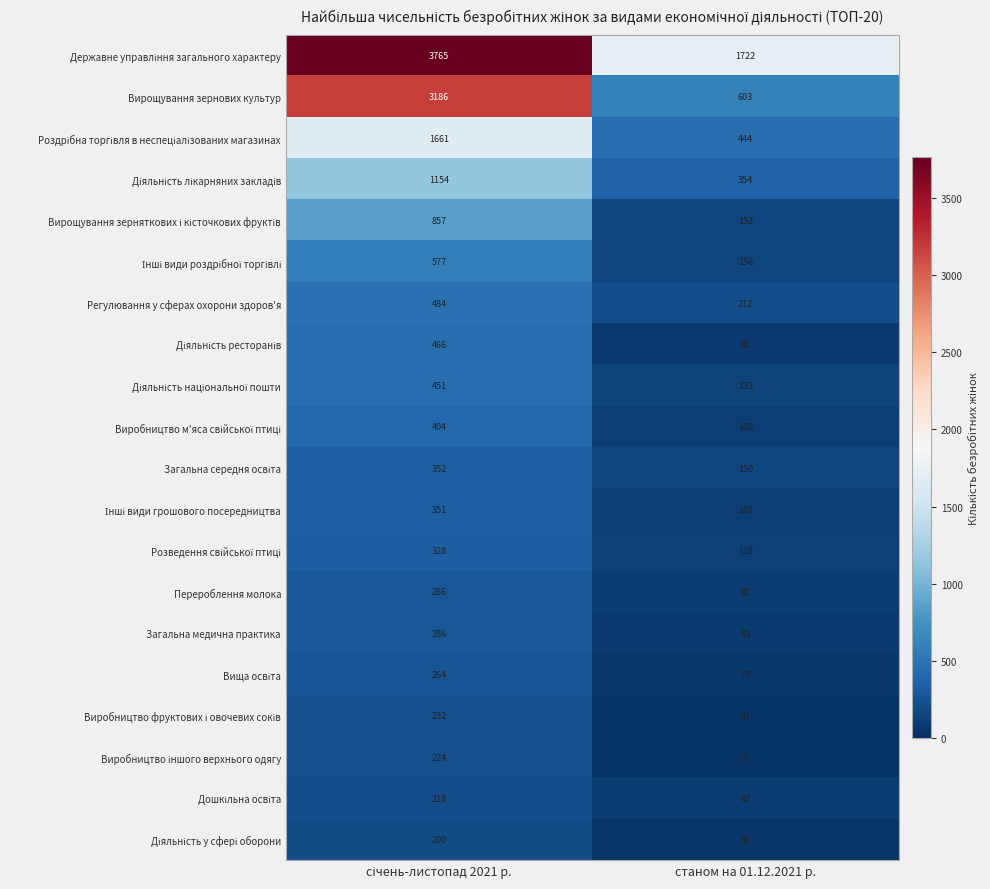

Where is Загальна медична практика nearest to the value 184?

станом на 01.12.2021 р.